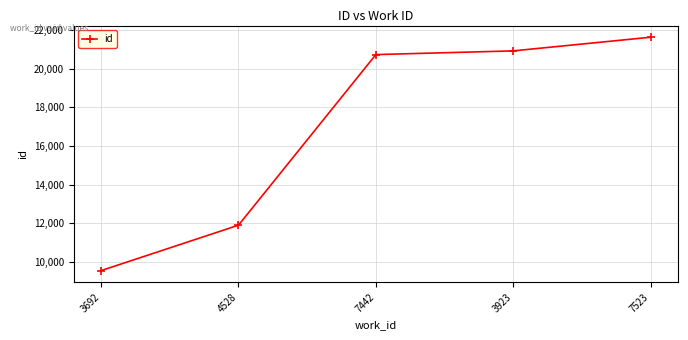

Rank the categories by value from lowest to highest.

3692, 4528, 7442, 3923, 7523